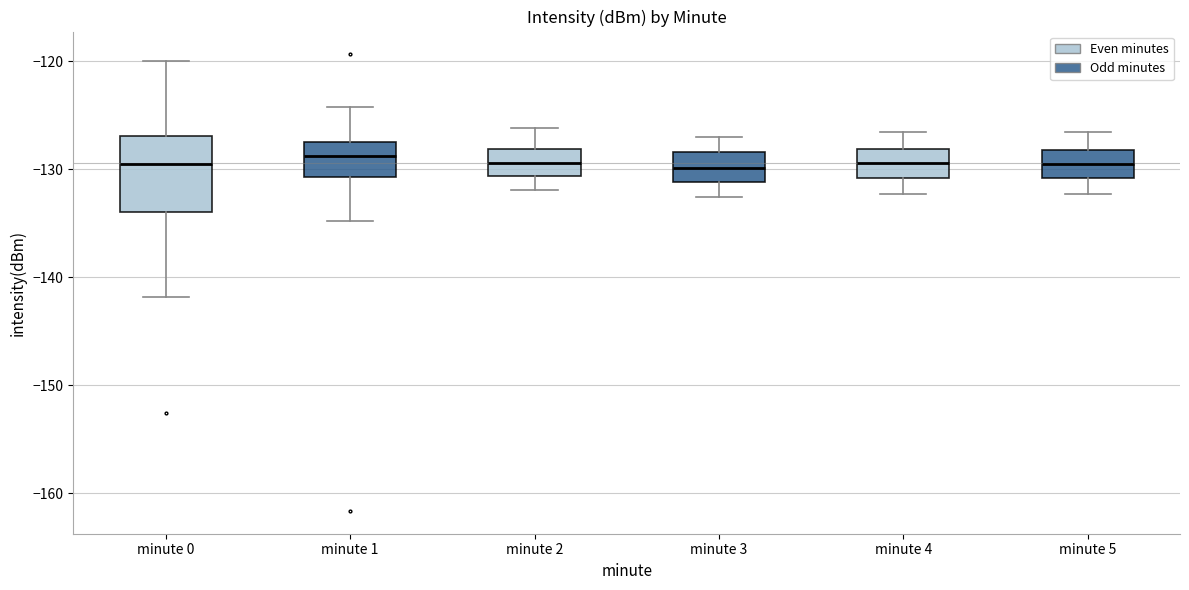

Where is the upper edge of the box for minute 0 on the y-axis? The values are not printed on the chart, so give them approximately, as read against the axis.

-127